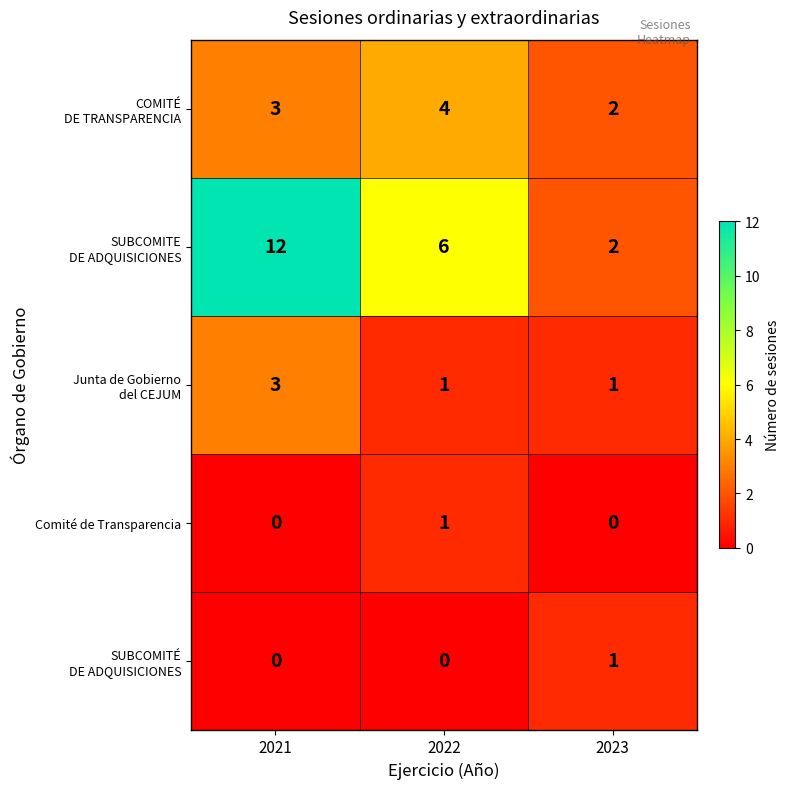

What is the total value across all series at 2022?

12